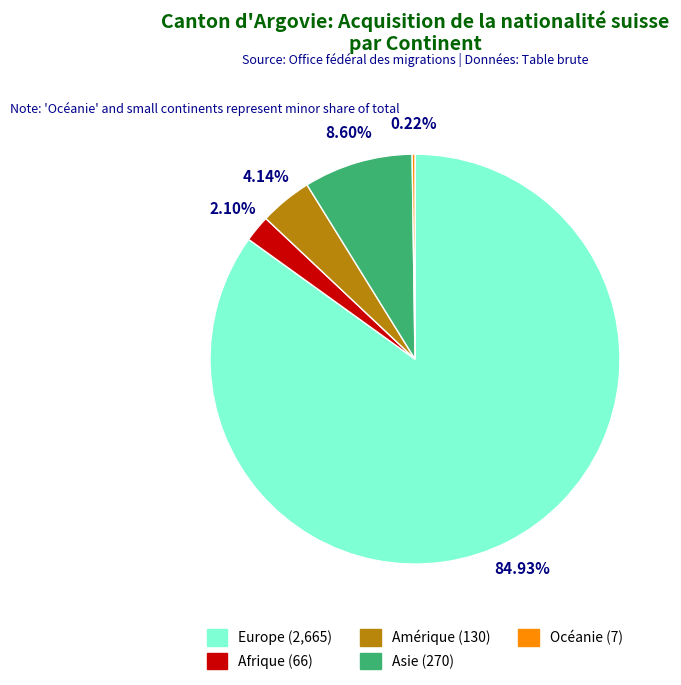

Which has a higher value, Asie or Amérique?

Asie